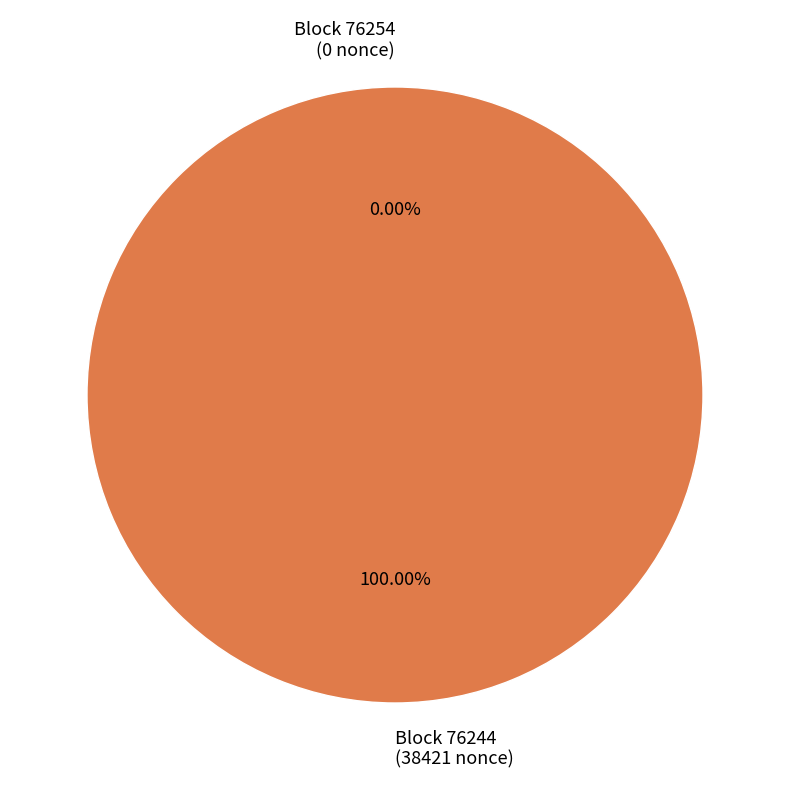

Which category has the biggest portion of the pie?

76244